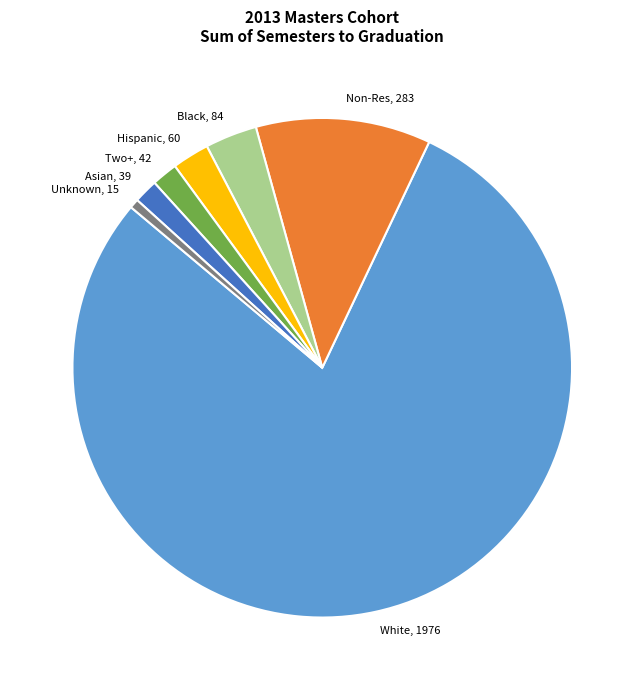

Count the number of slices in the pie.

7